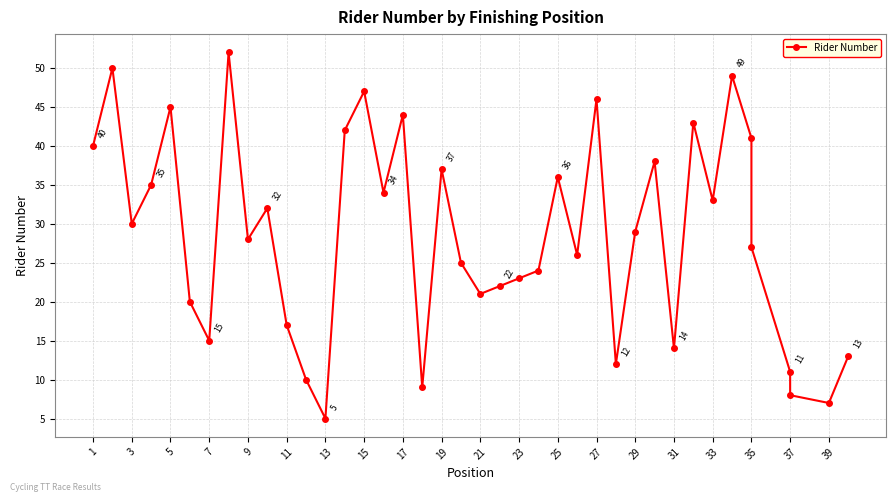

What is the value of the 5th point from the left?

45